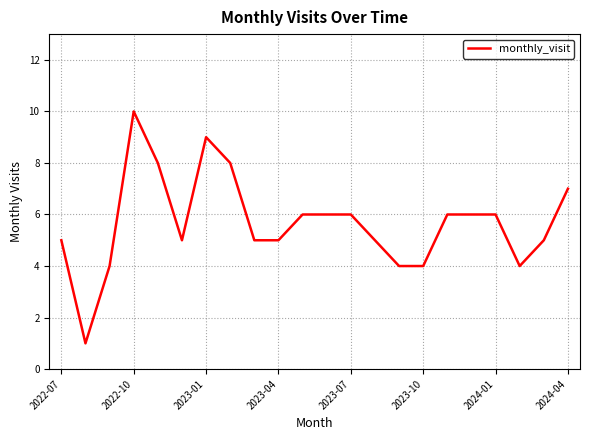

What is the difference between the maximum and minimum values?

9